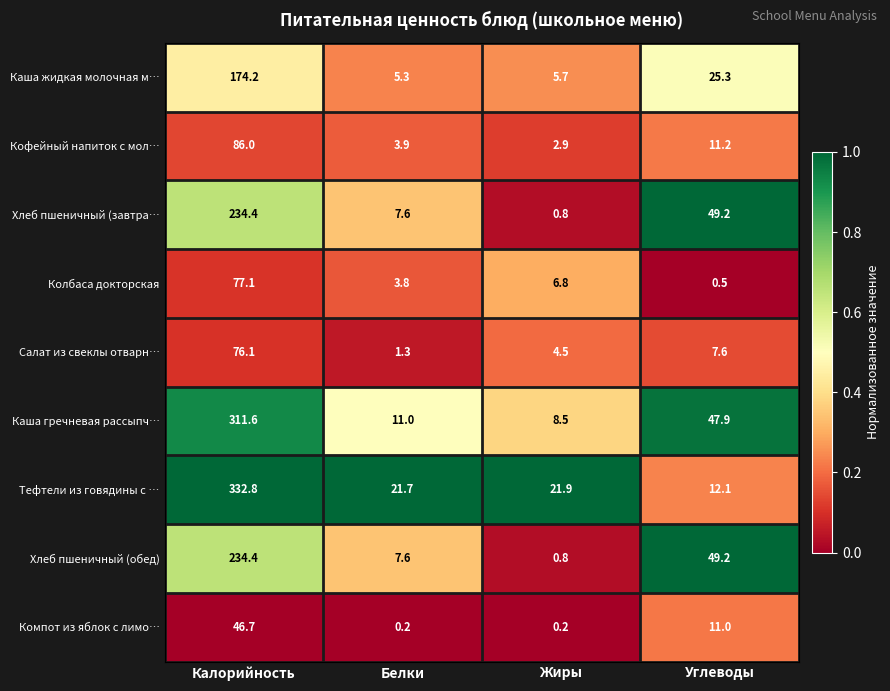

Is it true that Колбаса докторская equals 3.8 at Белки?

True